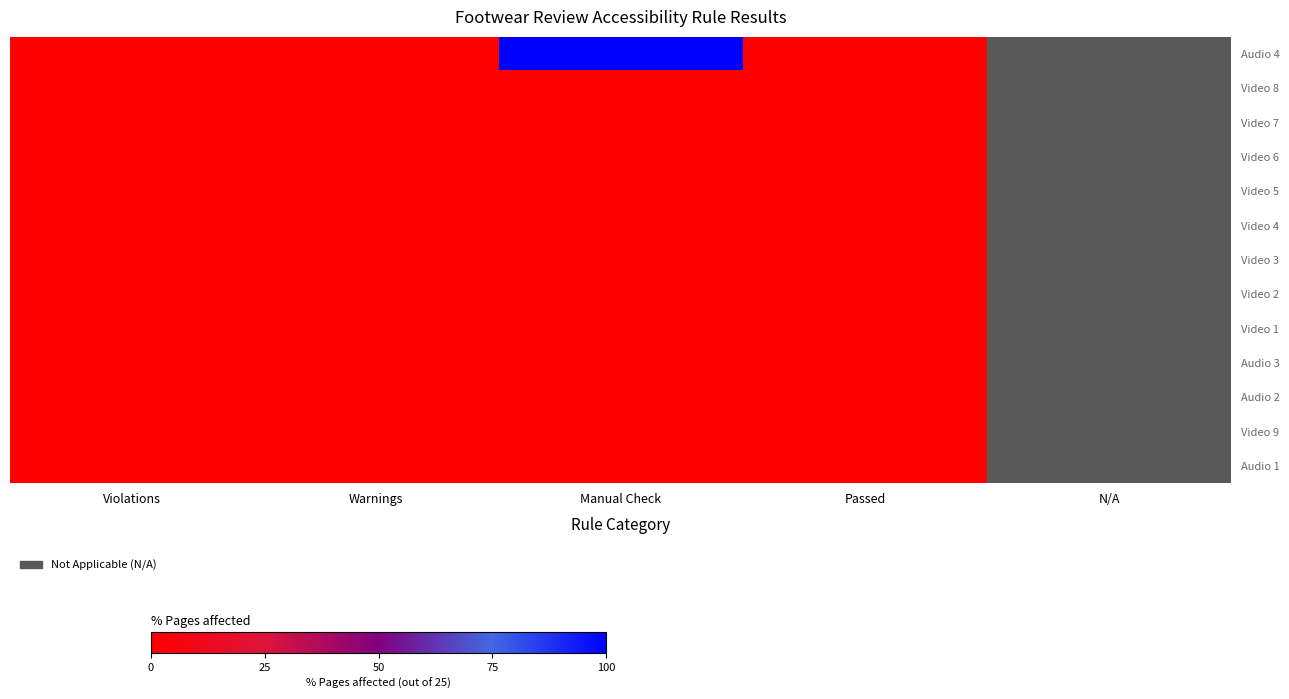

Reading right to left, list all the values displayed in this chart.

Audio 4: Passed=0	Manual Check=100	Warnings=0	Violations=0
Video 8: Passed=0	Manual Check=0	Warnings=0	Violations=0
Video 7: Passed=0	Manual Check=0	Warnings=0	Violations=0
Video 6: Passed=0	Manual Check=0	Warnings=0	Violations=0
Video 5: Passed=0	Manual Check=0	Warnings=0	Violations=0
Video 4: Passed=0	Manual Check=0	Warnings=0	Violations=0
Video 3: Passed=0	Manual Check=0	Warnings=0	Violations=0
Video 2: Passed=0	Manual Check=0	Warnings=0	Violations=0
Video 1: Passed=0	Manual Check=0	Warnings=0	Violations=0
Audio 3: Passed=0	Manual Check=0	Warnings=0	Violations=0
Audio 2: Passed=0	Manual Check=0	Warnings=0	Violations=0
Video 9: Passed=0	Manual Check=0	Warnings=0	Violations=0
Audio 1: Passed=0	Manual Check=0	Warnings=0	Violations=0